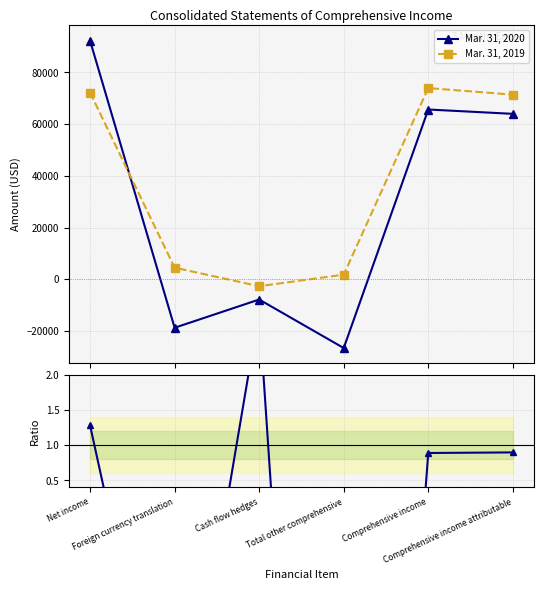

List the labels in order of Mar. 31, 2019 value, largest first.

Comprehensive income, Net income, Comprehensive income attributable, Foreign currency translation, Total other comprehensive, Cash flow hedges